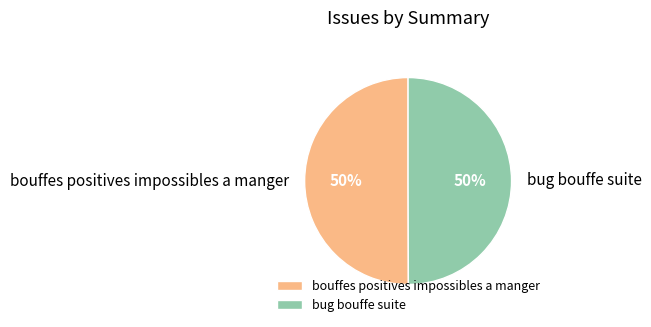

The bouffes positives impossibles a manger slice represents 50% of the pie. True or false?

True